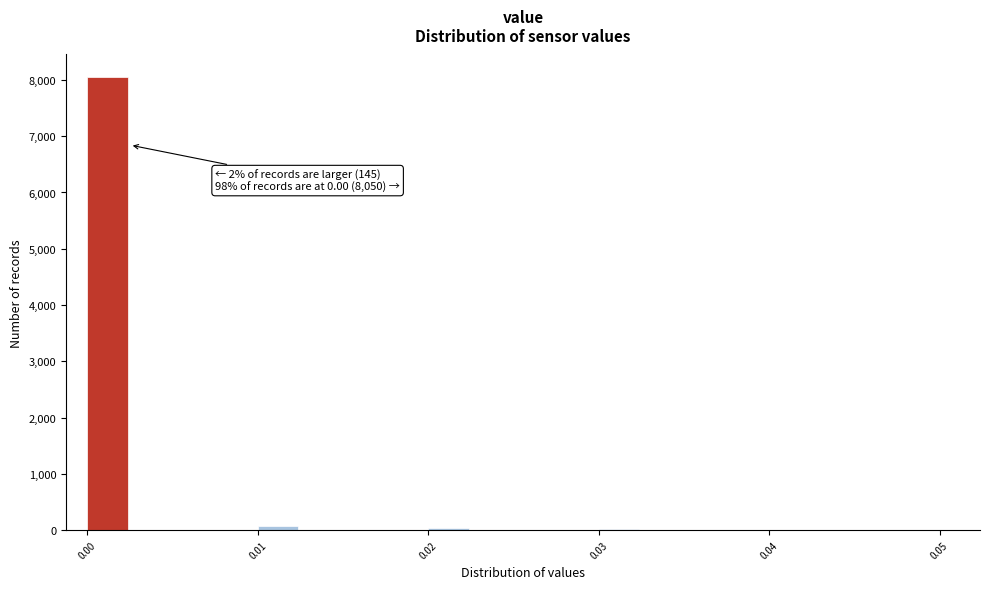

Read against the x-axis, roughly where is the centre of the tallest bar?

0.001